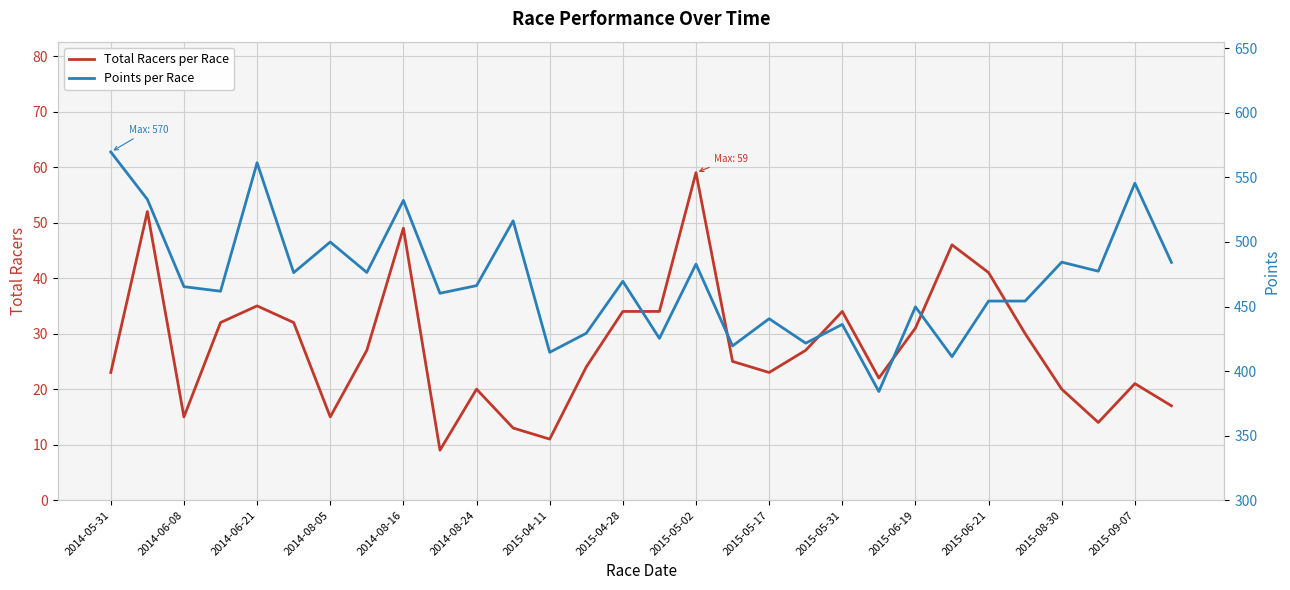

How many values in the Total Racers per Race series are below 27?

15